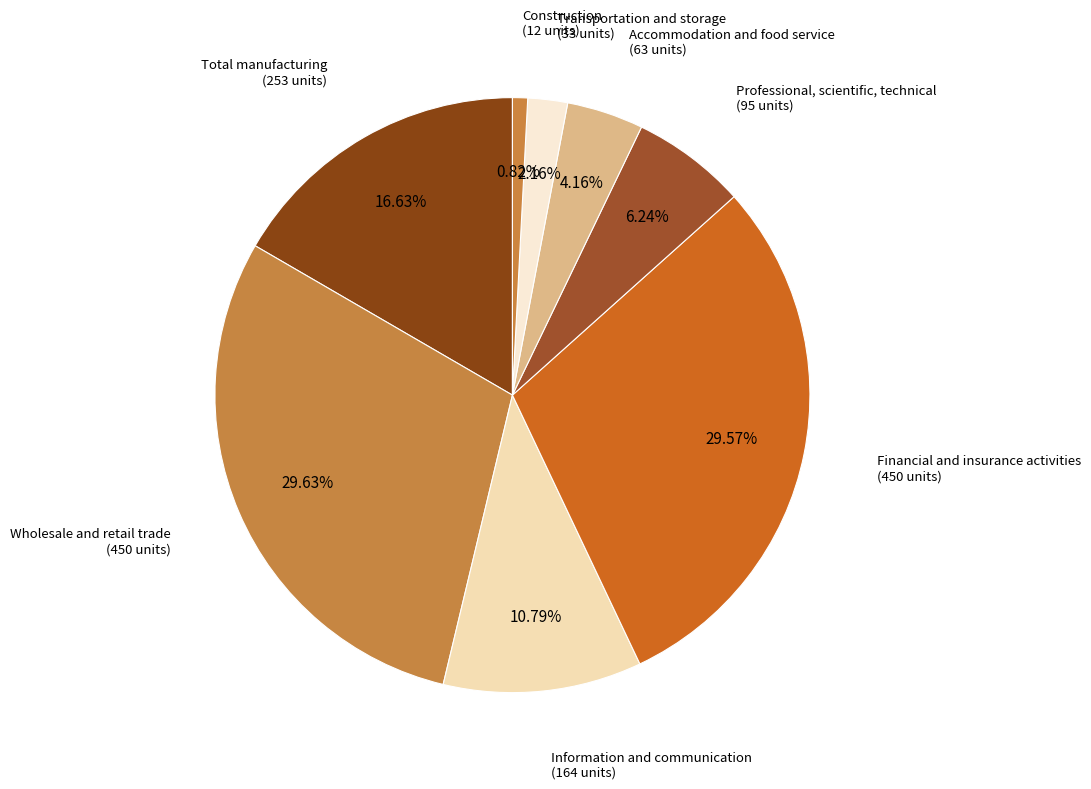

Which category has the smallest portion of the pie?

Construction (F)